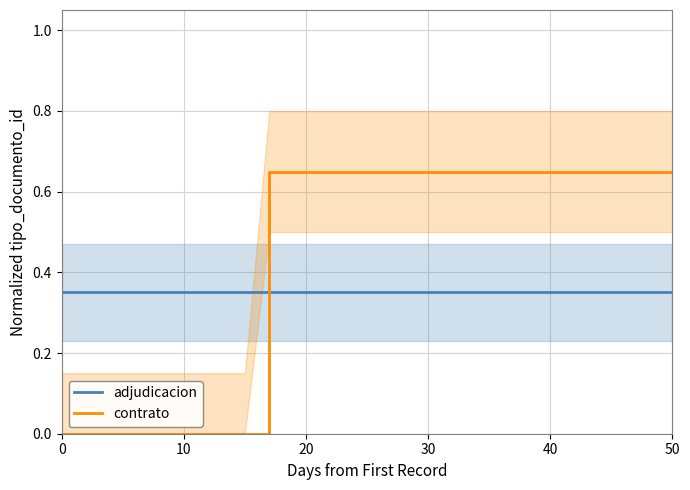

True or false: contrato has a value of 1.1 at 40.

False